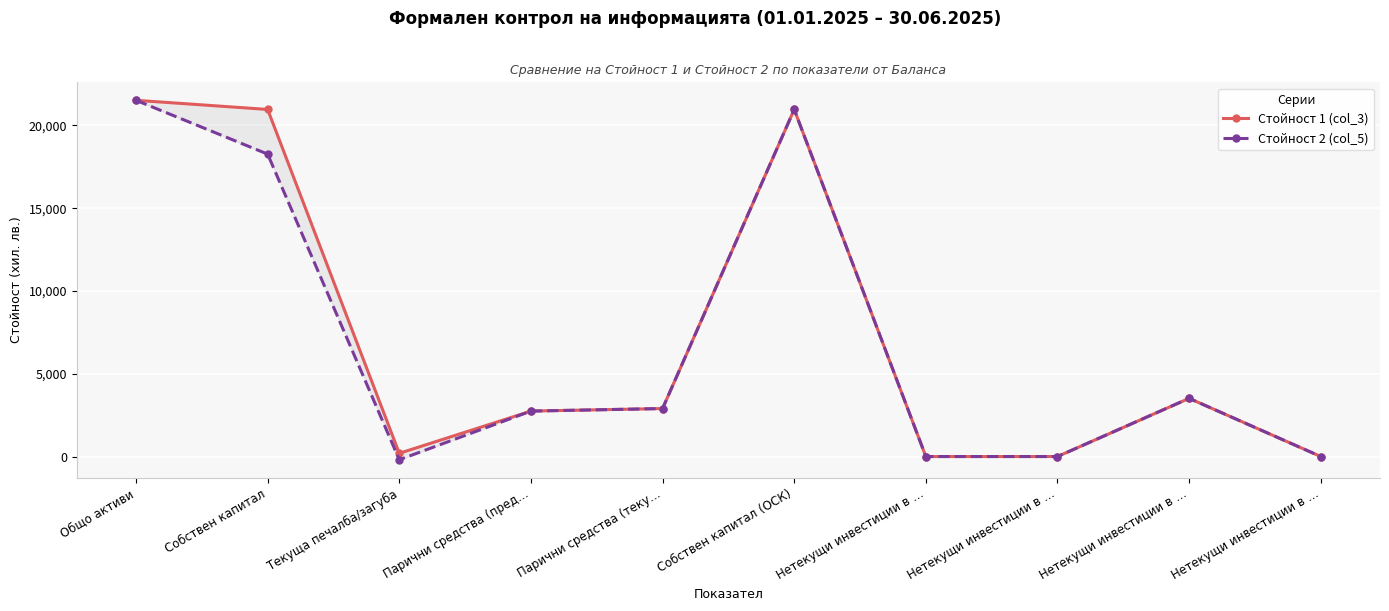

What is the lowest value of the Стойност 2 (col_5) series?

-194